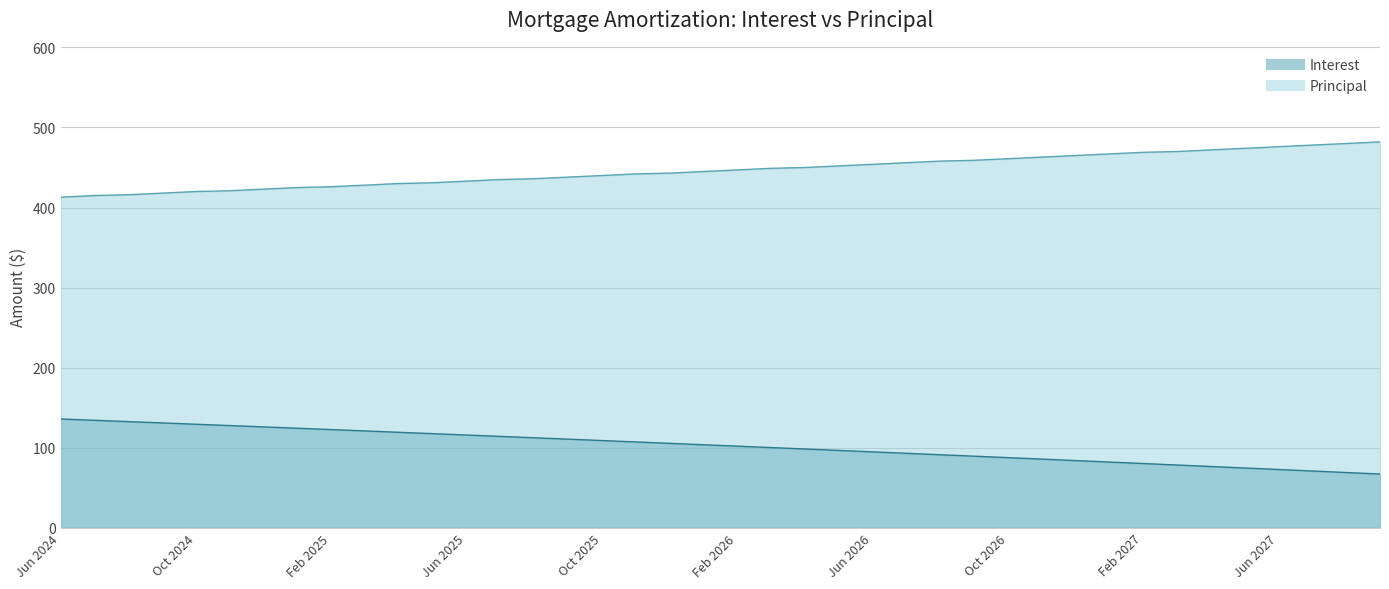

What is the value of the Principal point at the 12th from the left?

431.0